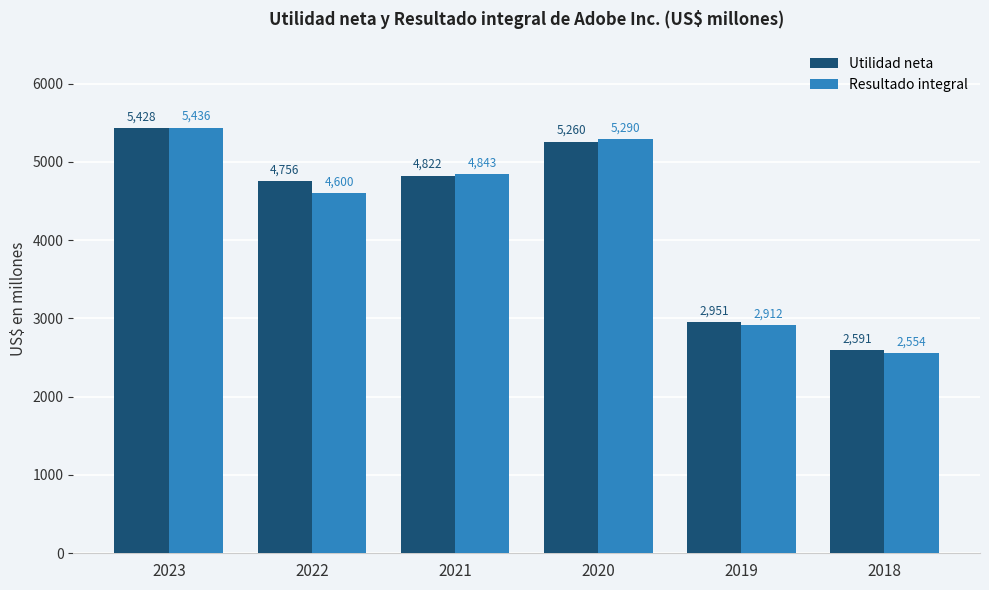

What is the spread (max minus min) of values at 2018?

37